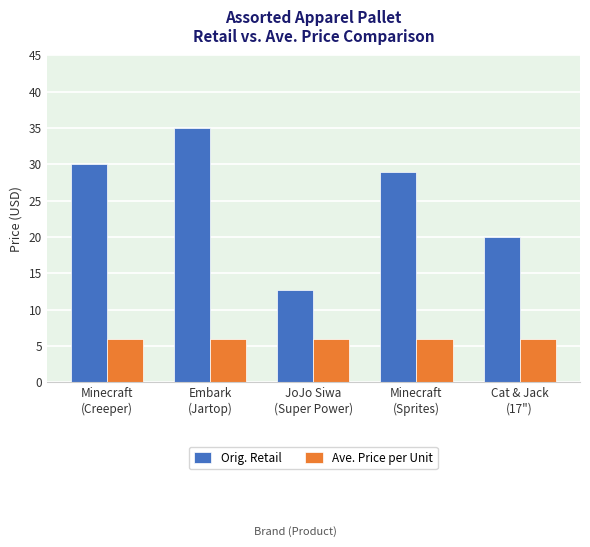

What is the sum of the Ave. Price per Unit values at JoJo Siwa
(Super Power) and Embark
(Jartop)?

11.9